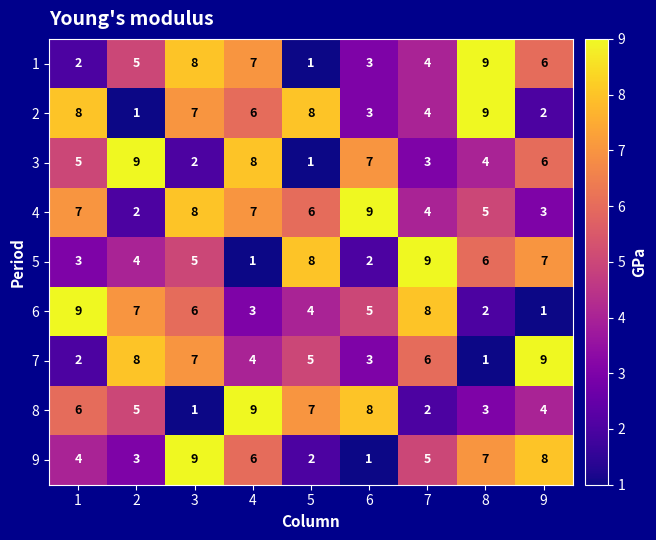

The 5 series shows 13 at 5. True or false?

False